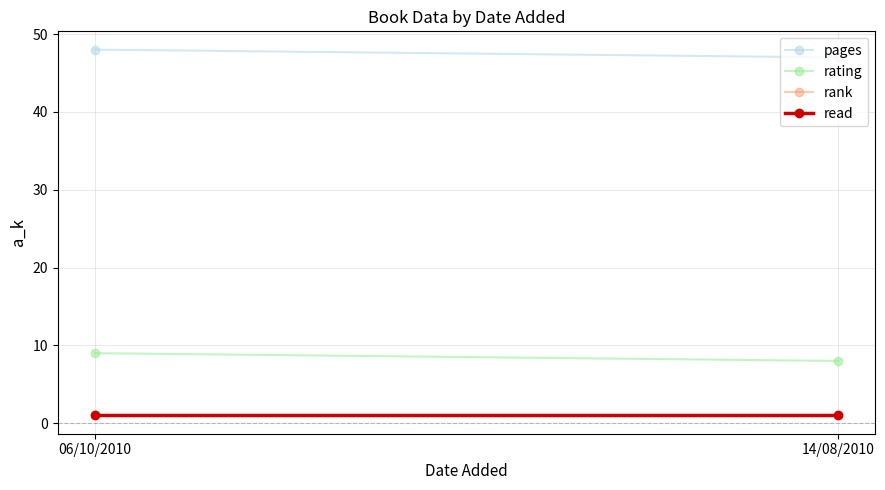

What are all the series names shown in the legend?

pages, rating, rank, read